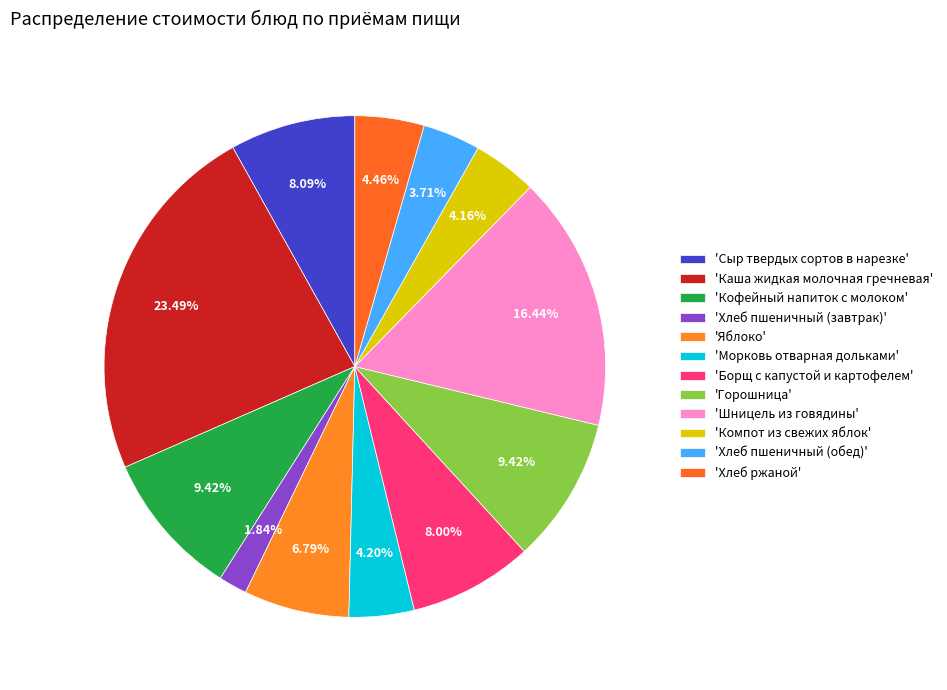

How many segments does this pie chart have?

12